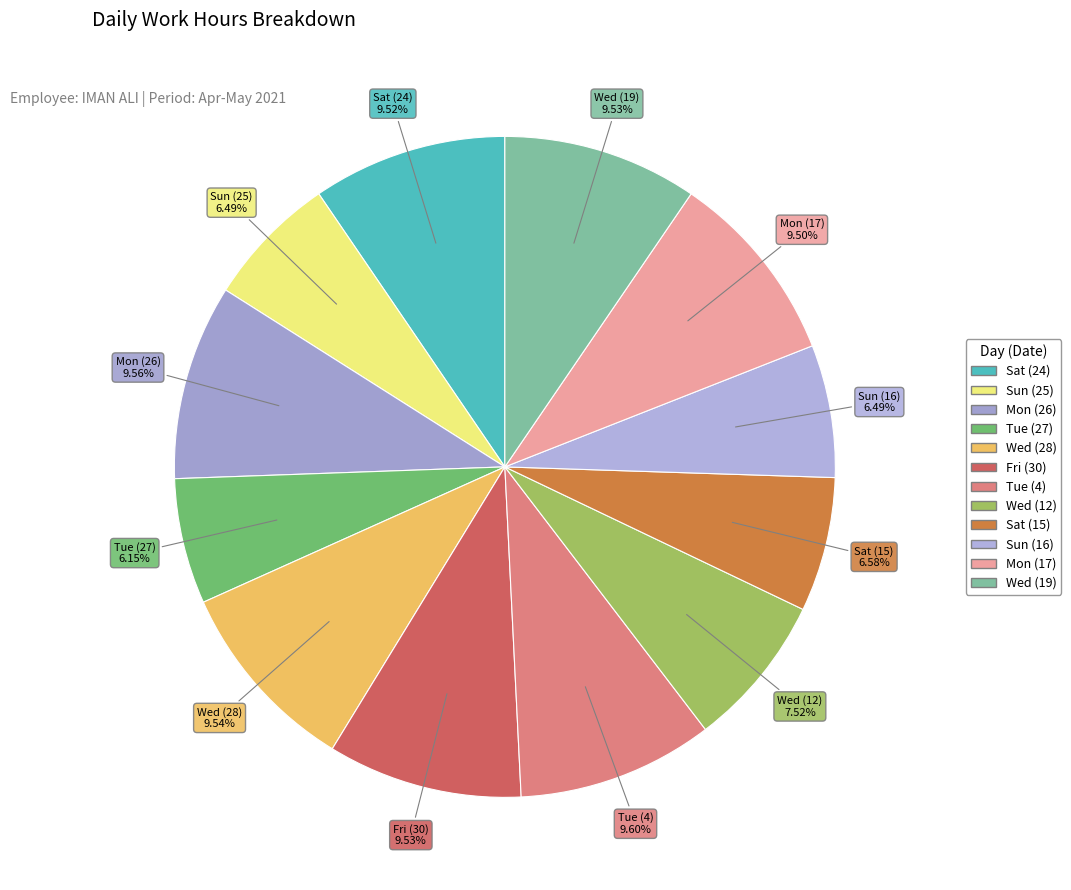

Count the number of slices in the pie.

12